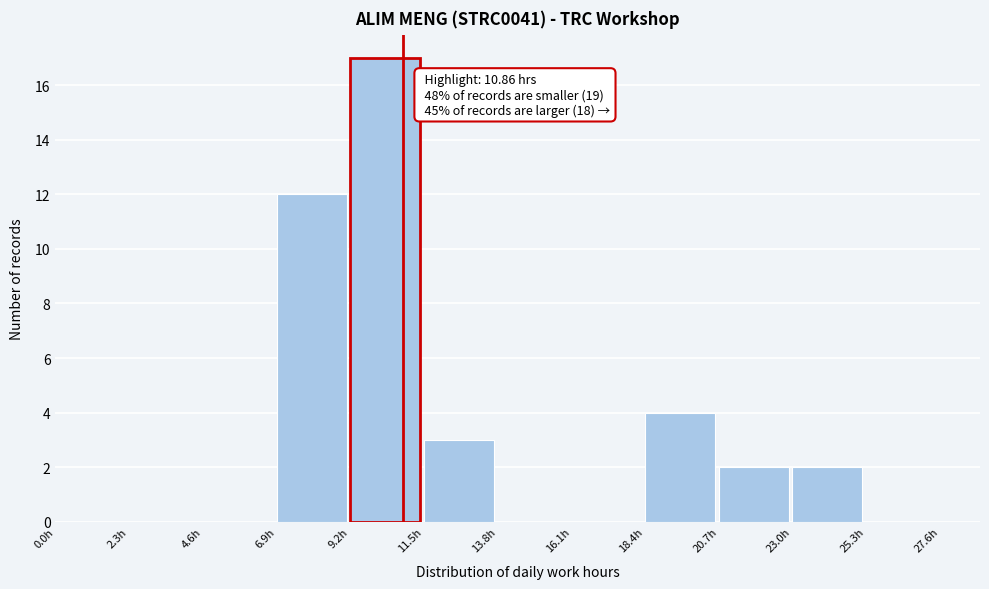

Over which range of the x-axis is the bar tallest?

9.2 to 11.5